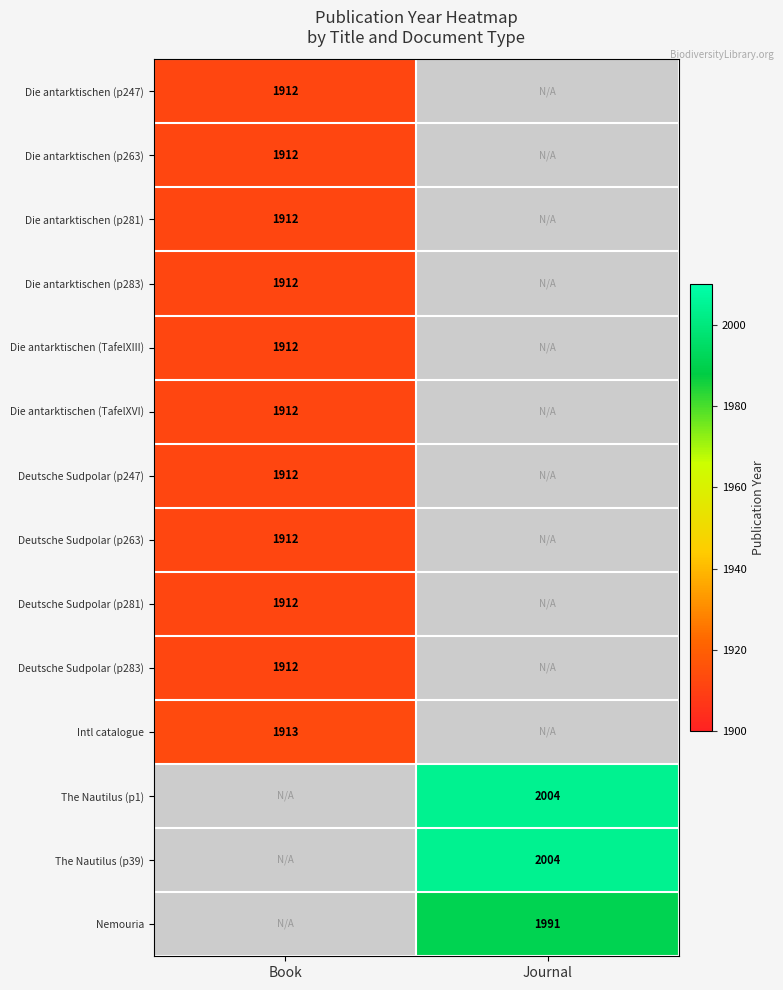

True or false: Deutsche Sudpolar (p281) has a value of 781 at Book.

False